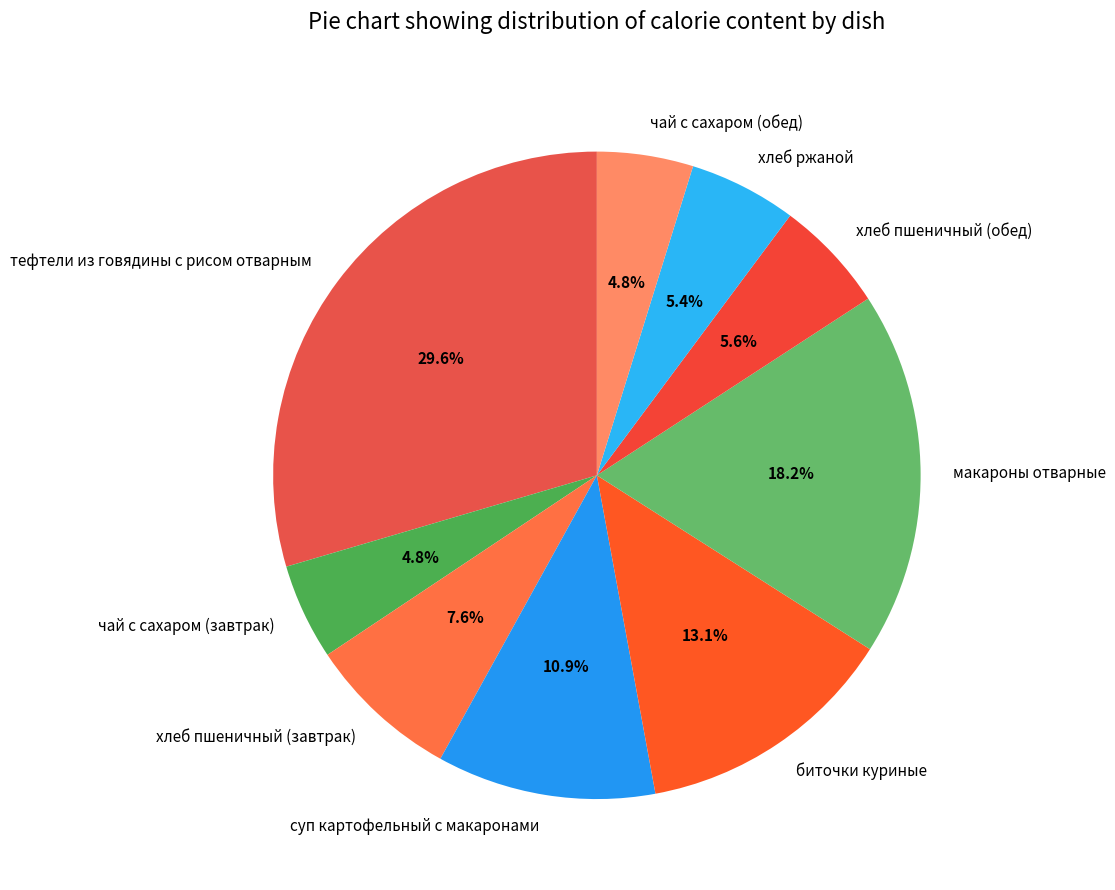

Count the number of slices in the pie.

9